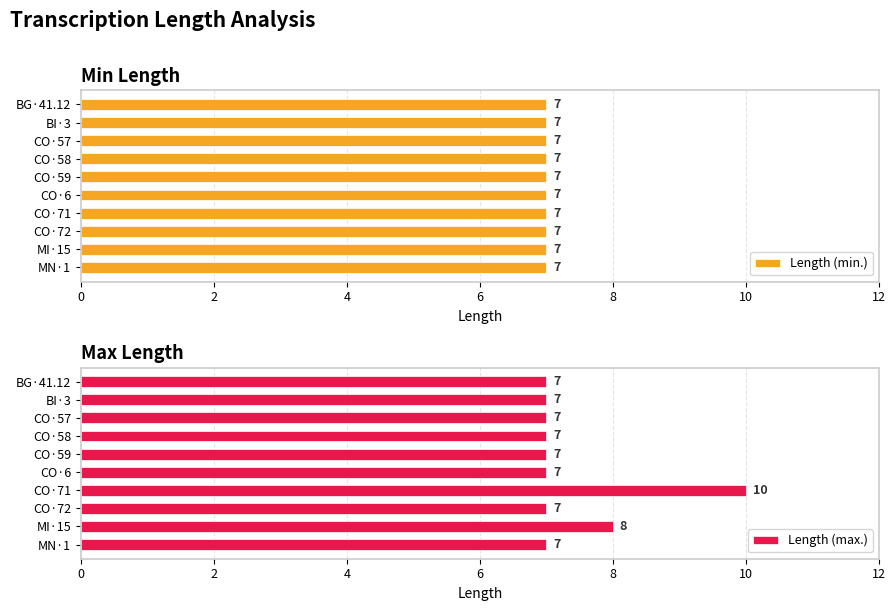

Rank the series by their maximum value, from lowest to highest.

Length (min.), Length (max.)